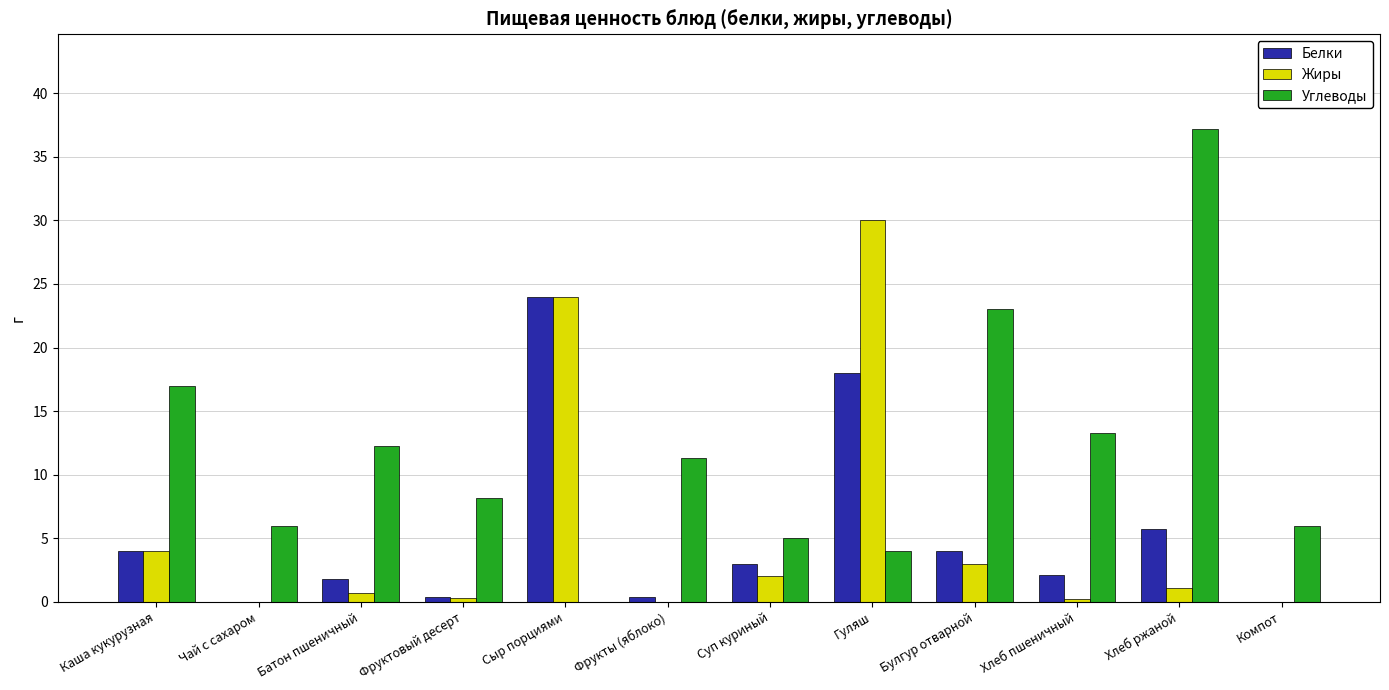

Between Фрукты (яблоко) and Компот, which series saw the biggest shift?

Углеводы